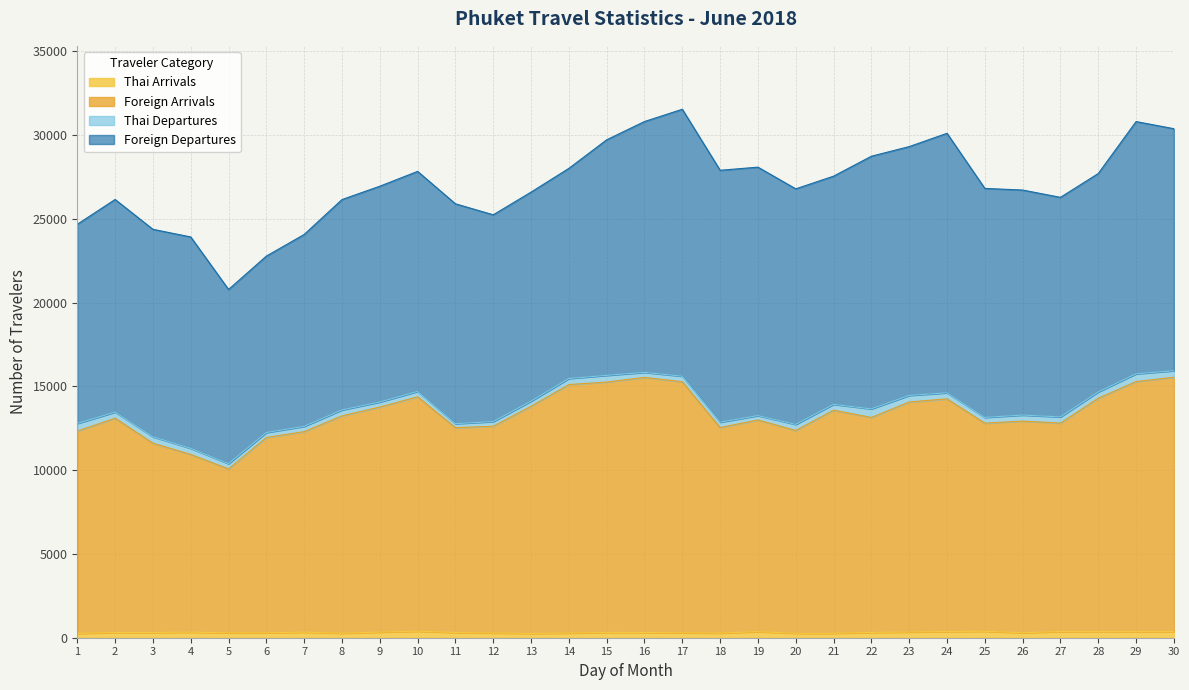

Is it true that Thai Arrivals equals 483 at 6?

False